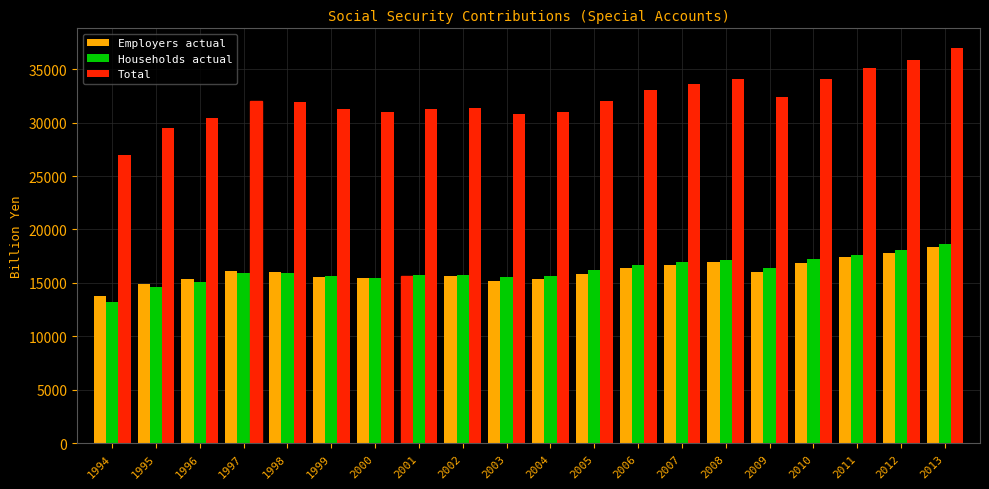

Count the number of data series in this chart.

3